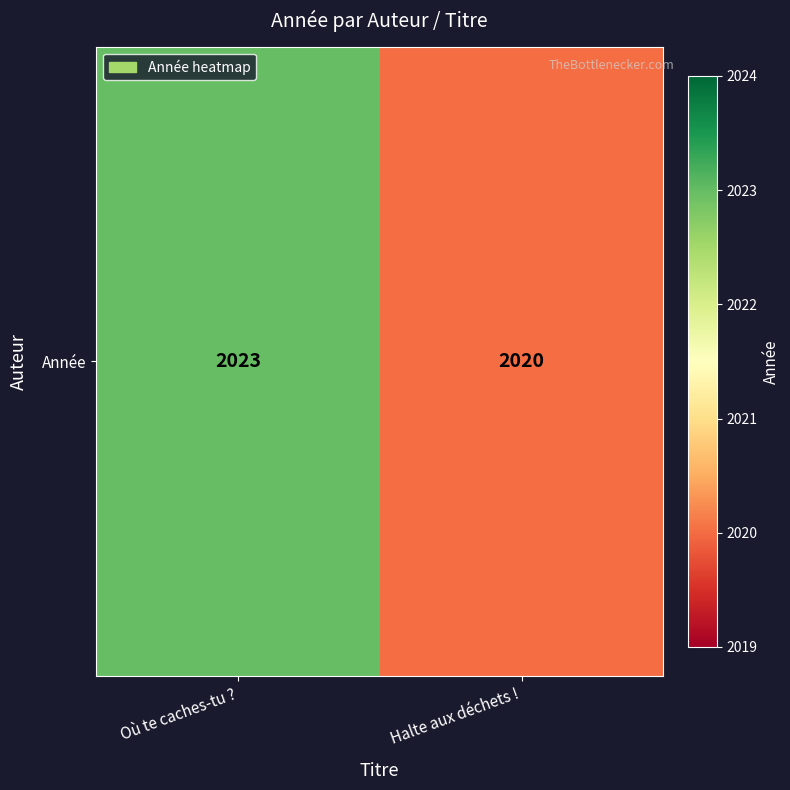

Is it true that the value at Halte aux déchets ! is 2020?

True